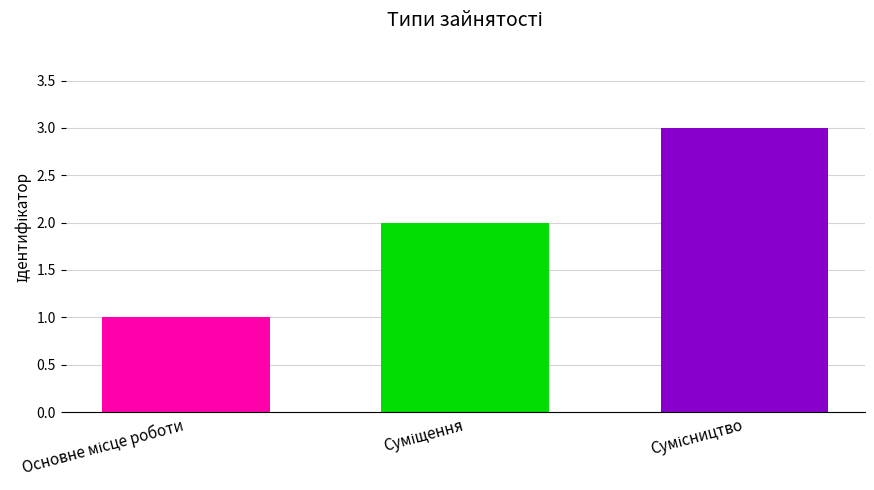

What is the average value?

2